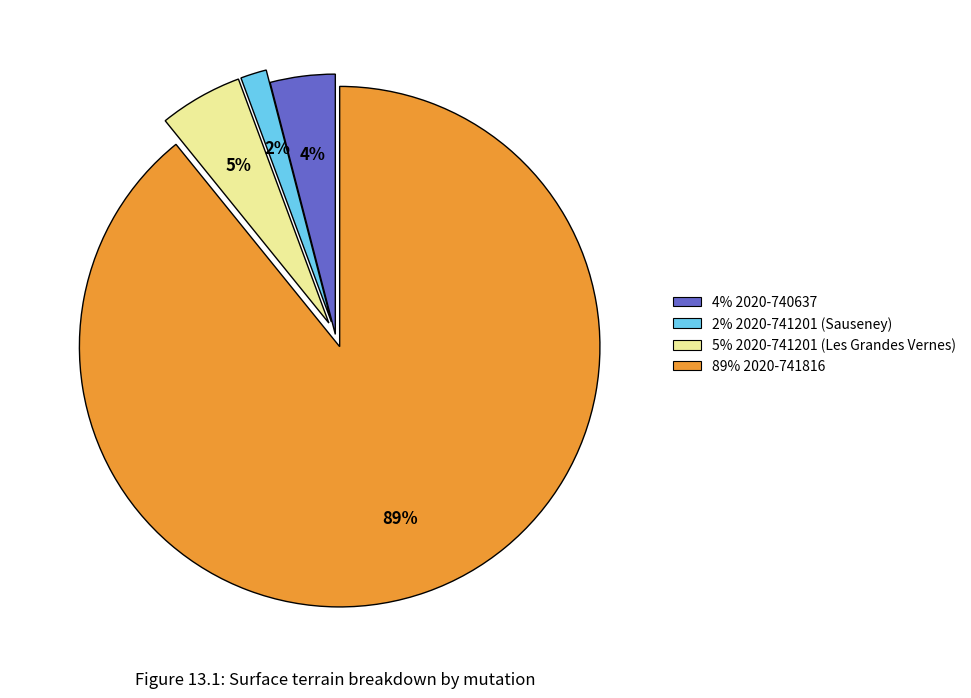

Is there a majority slice in this chart?

Yes